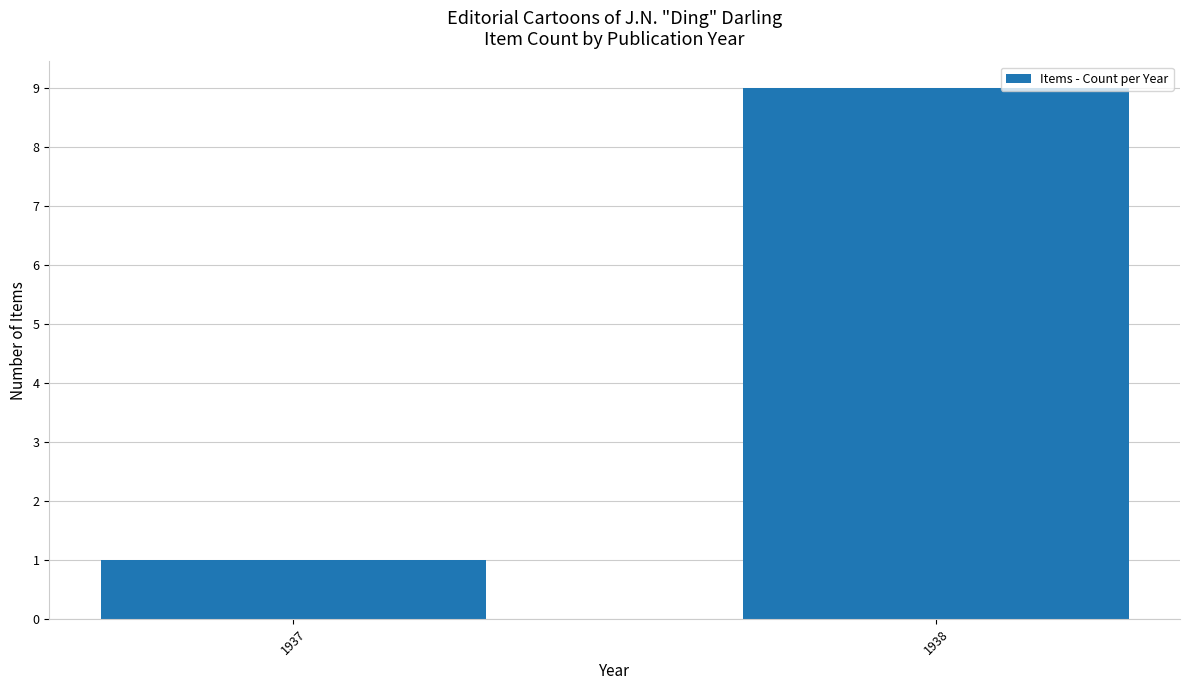

Rank the categories by value from highest to lowest.

1938, 1937